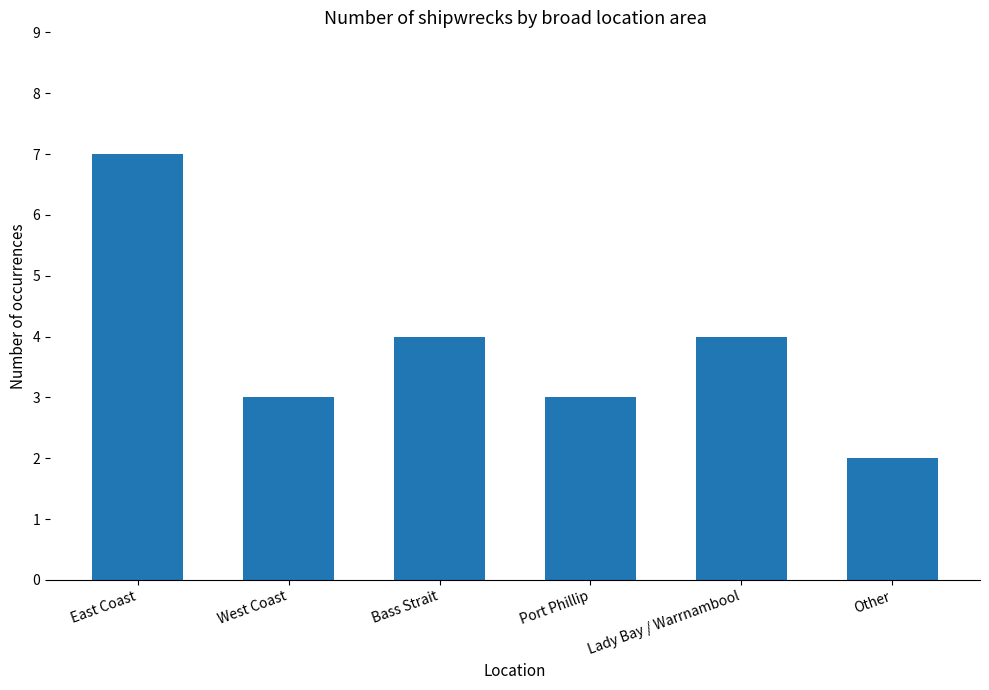

What is the change in value from East Coast to West Coast?

-4